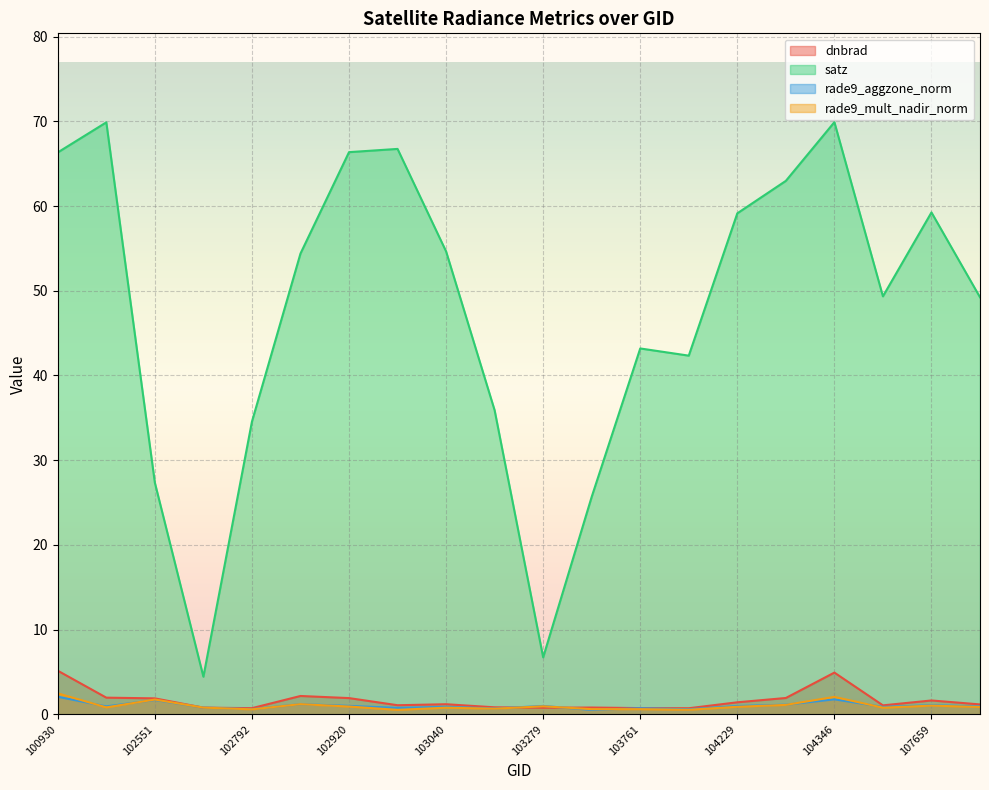

What is the sum of the rade9_aggzone_norm values at 103279 and 107659?

2.1